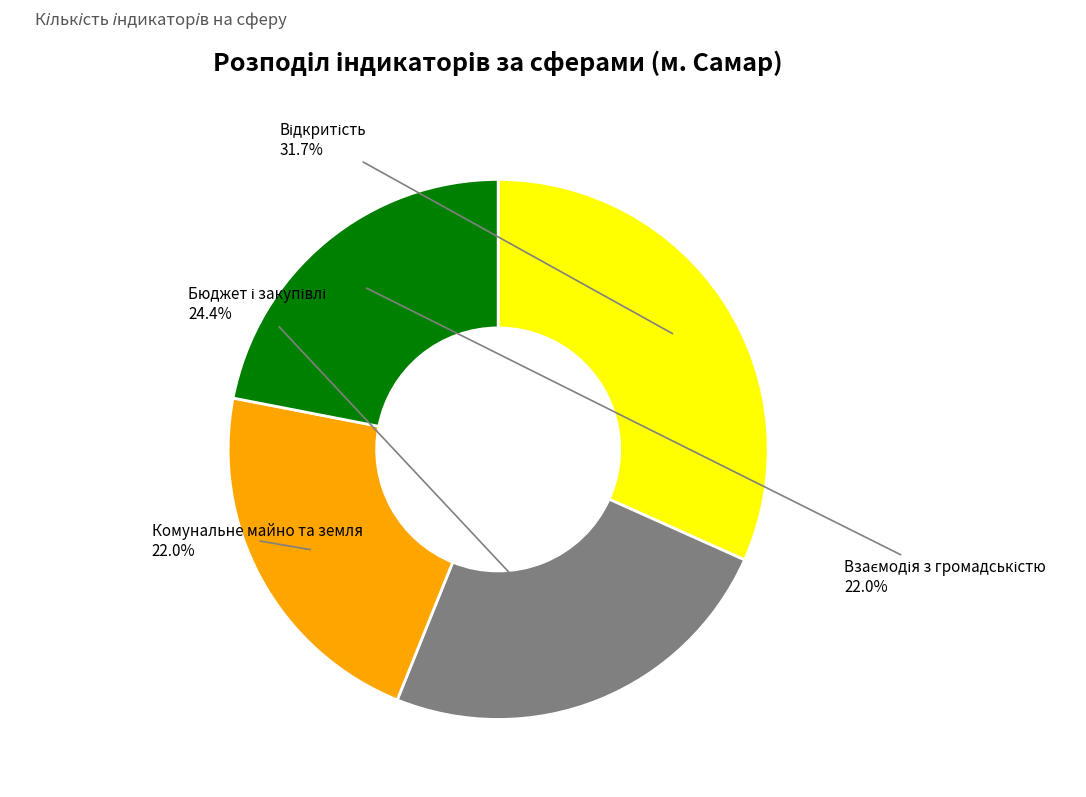

How many slices are in this pie chart?

4